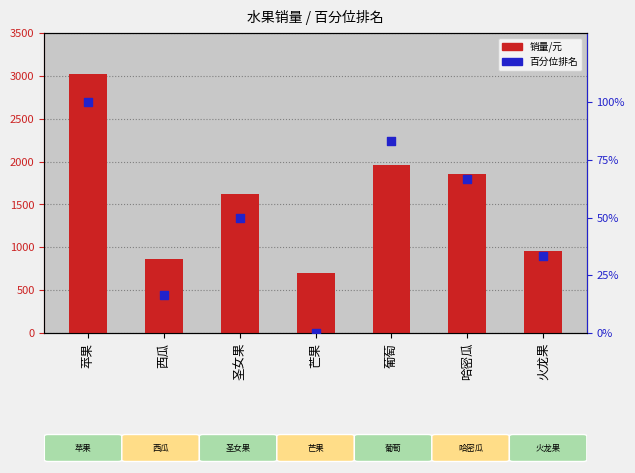

At how many categories does at least one series exceed 1385?

4